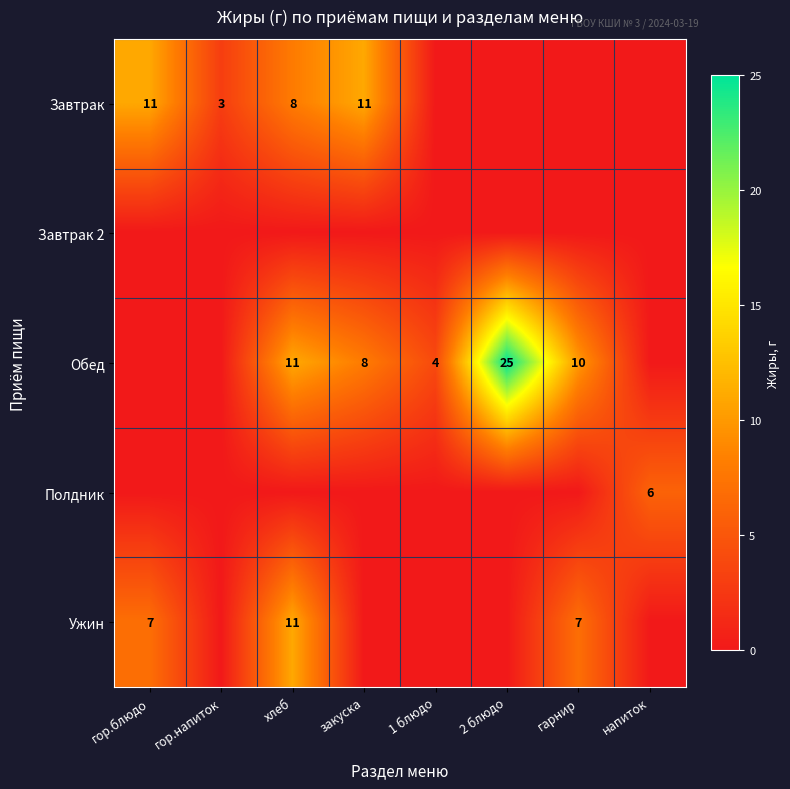

The value of Полдник at напиток is 6. True or false?

True